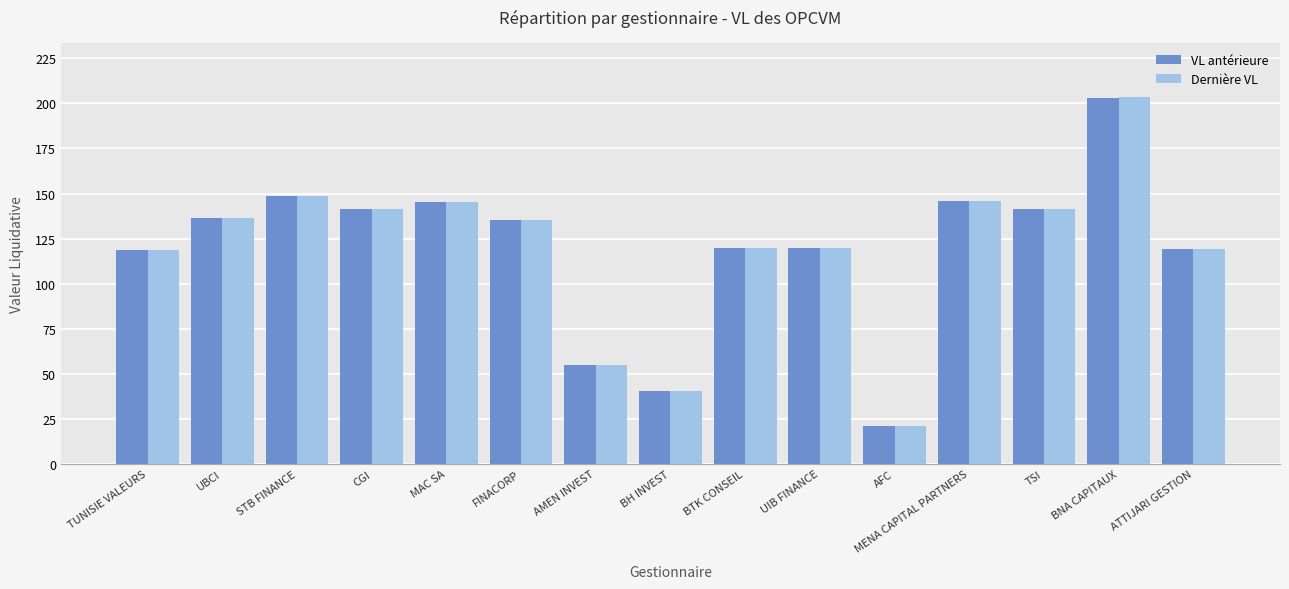

Between UBCI and AFC, which series saw the biggest shift?

Dernière VL